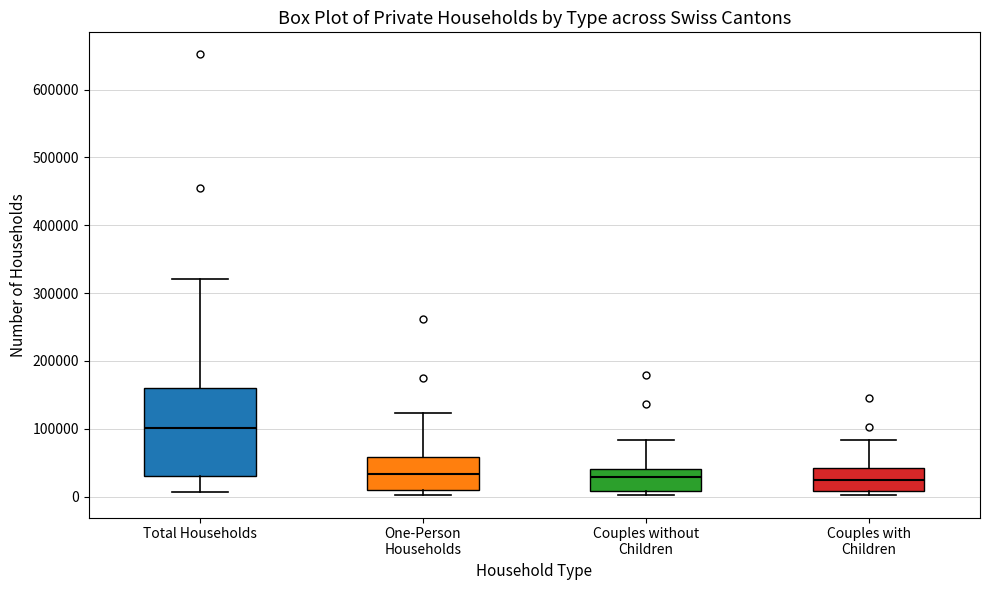

Reading left to right, read every box against the y-axis: the position of its median line, the range the box covers, and the ends of its whiskers. The values are not printed on the chart, so give them approximately, as read against the axis.

Total Households: median 100000, box 30000 to 160000, whiskers 10000 to 320000
One-Person Households: median 30000, box 10000 to 60000, whiskers 0 to 120000
Couples without Children: median 30000, box 10000 to 40000, whiskers 0 to 80000
Couples with Children: median 20000, box 10000 to 40000, whiskers 0 to 80000